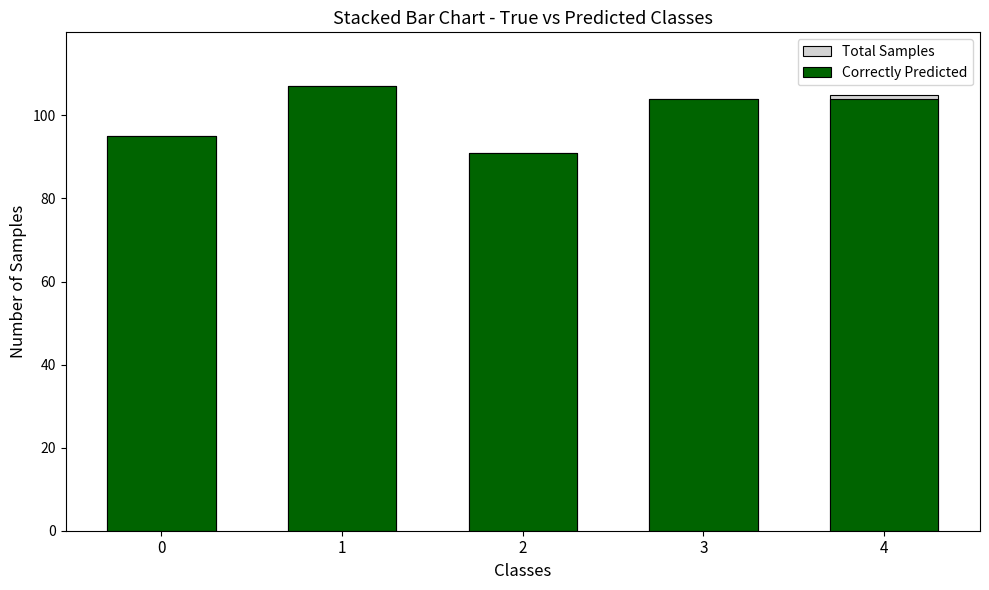

List the labels in order of Total Samples value, largest first.

1, 4, 3, 0, 2